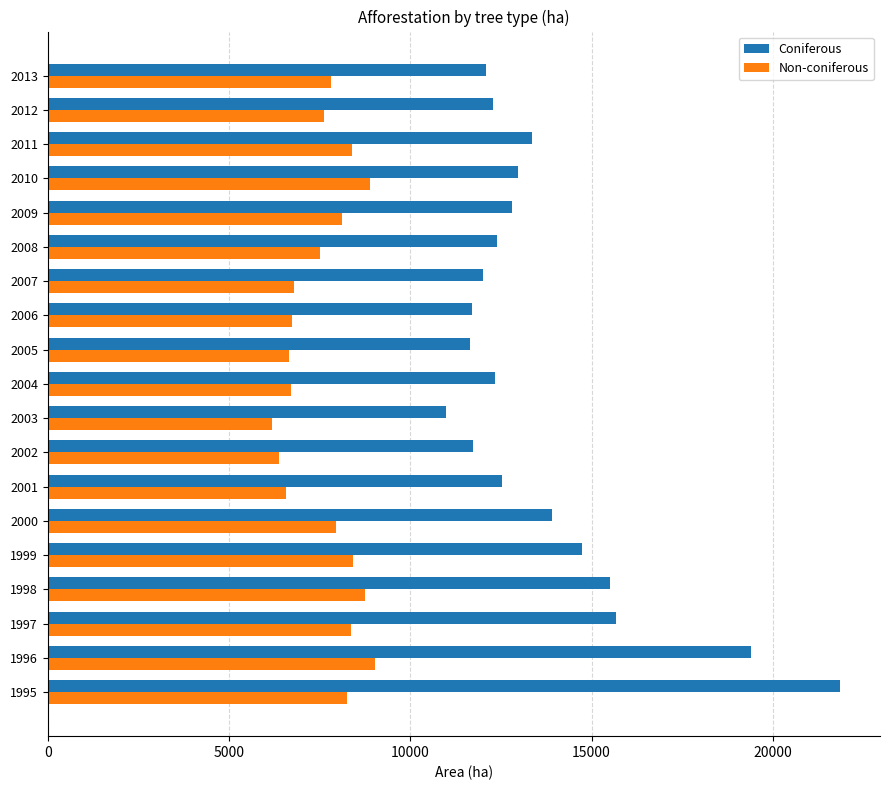

The Non-coniferous series shows 3439 at 2011. True or false?

False